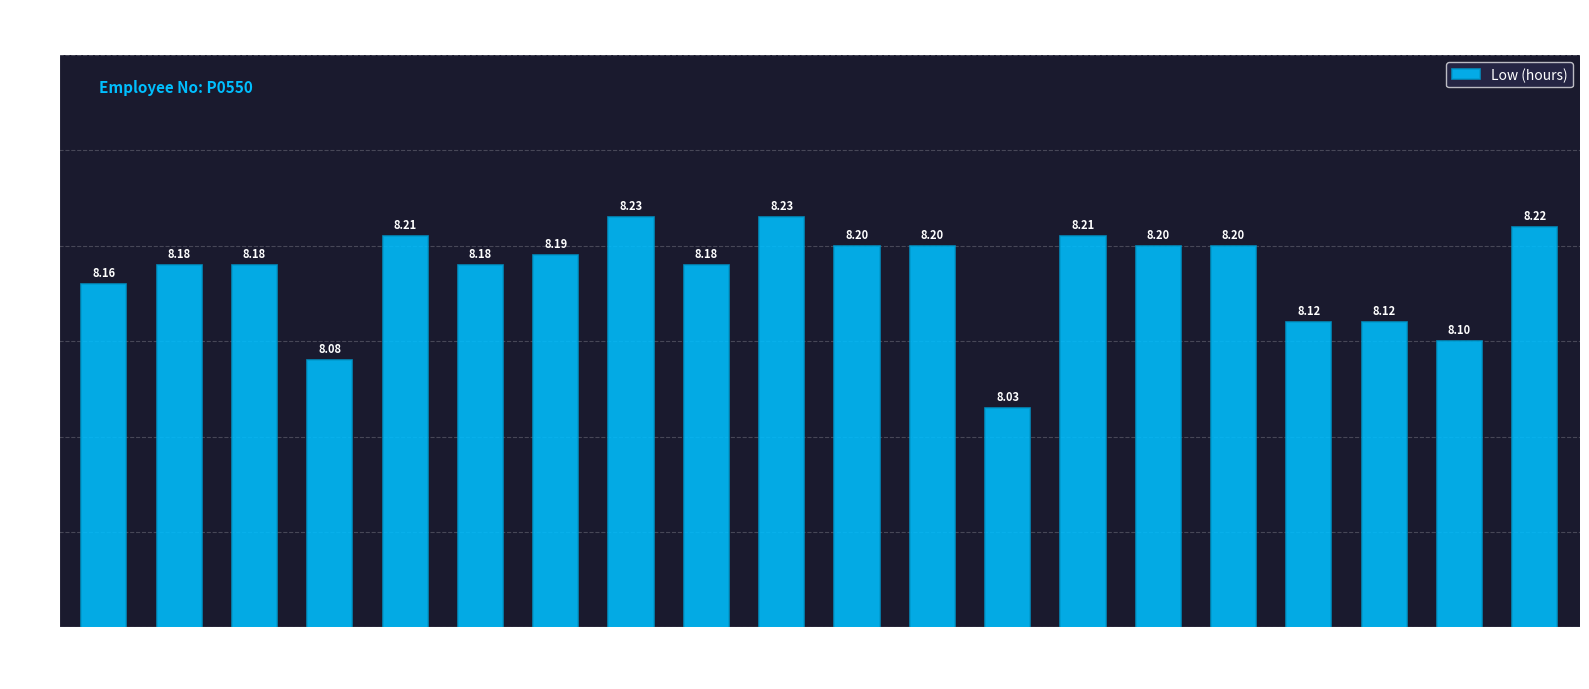

What is the sum of all values?

163.4